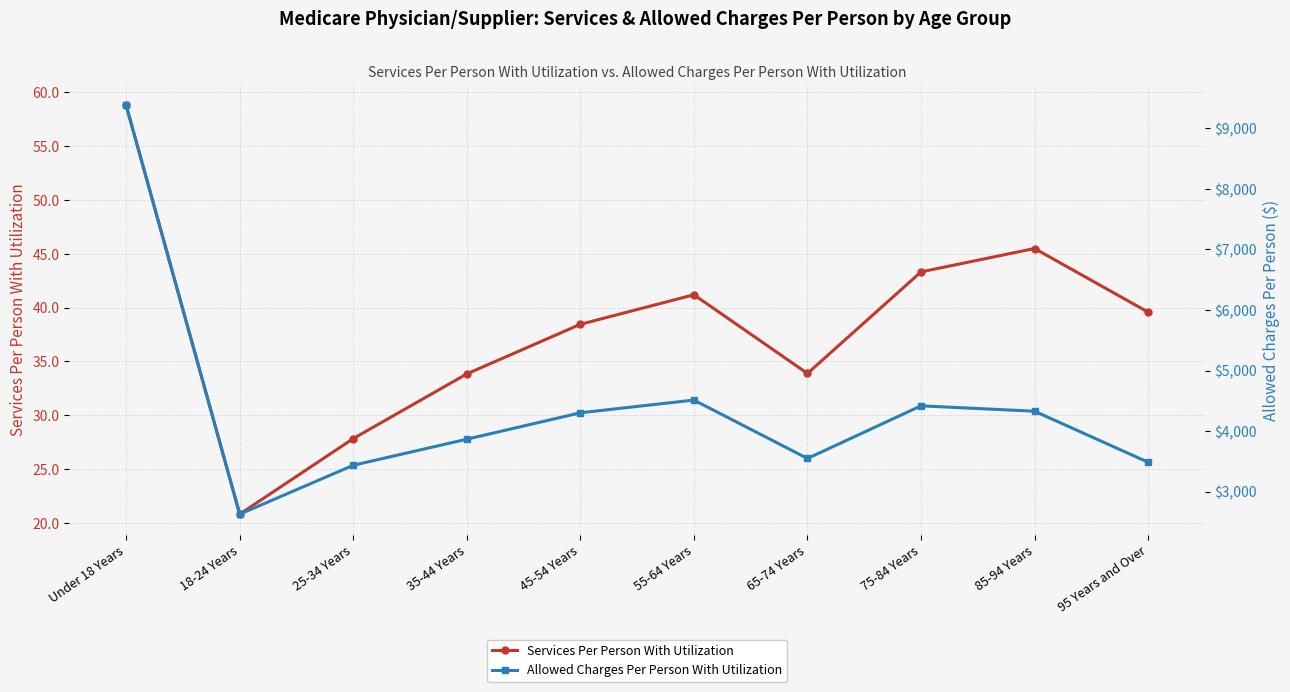

True or false: Services Per Person With Utilization has a value of 20.4 at 55-64 Years.

False